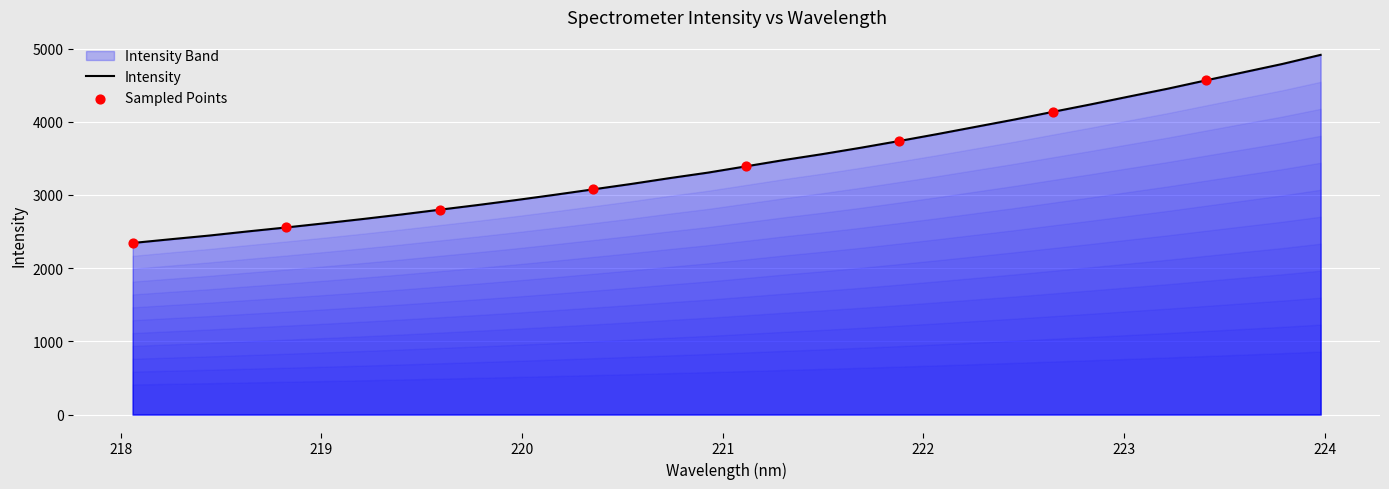

What is the change in value from 218.2508 to 223.2172?

+2056.0